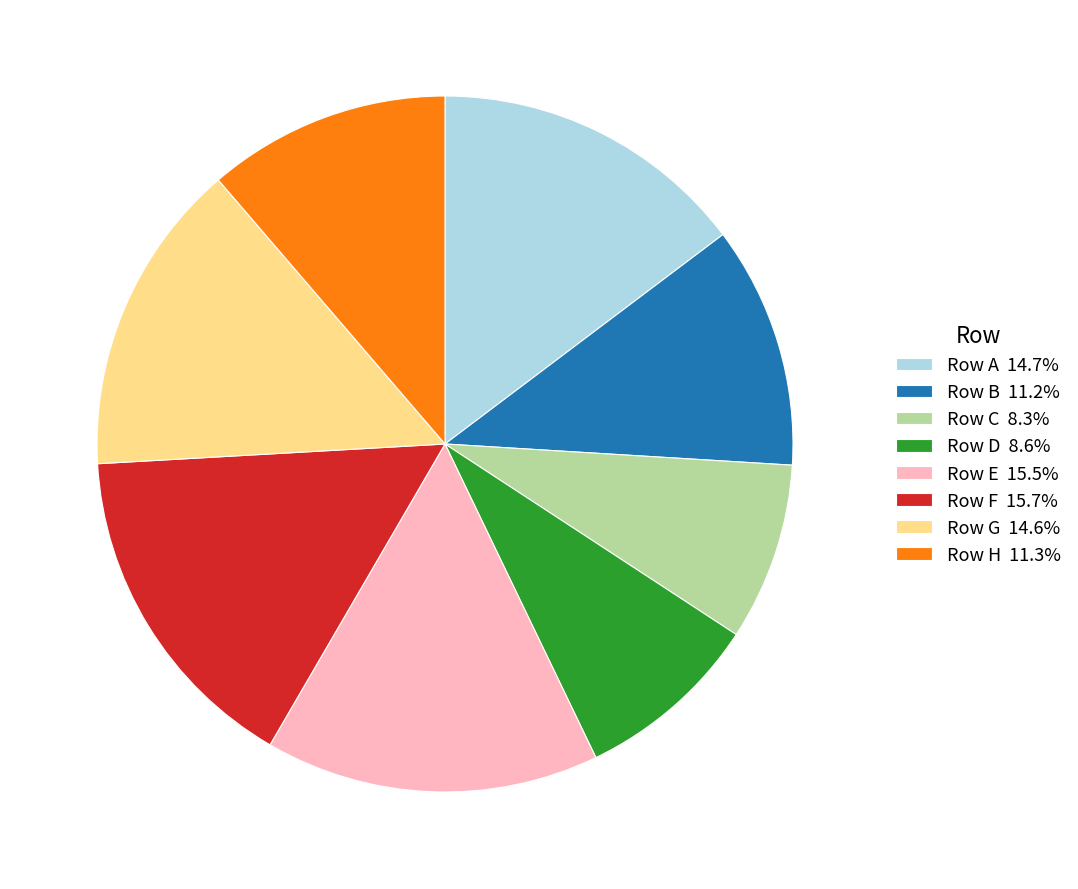

Is Row E 15.5% the majority of the pie?

No